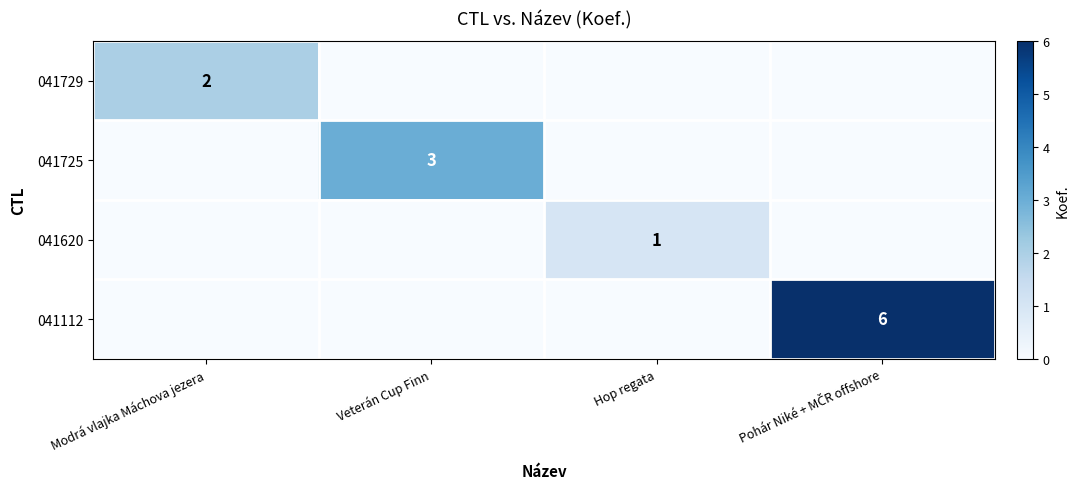

Is it true that 041620 equals 1 at Hop regata?

True